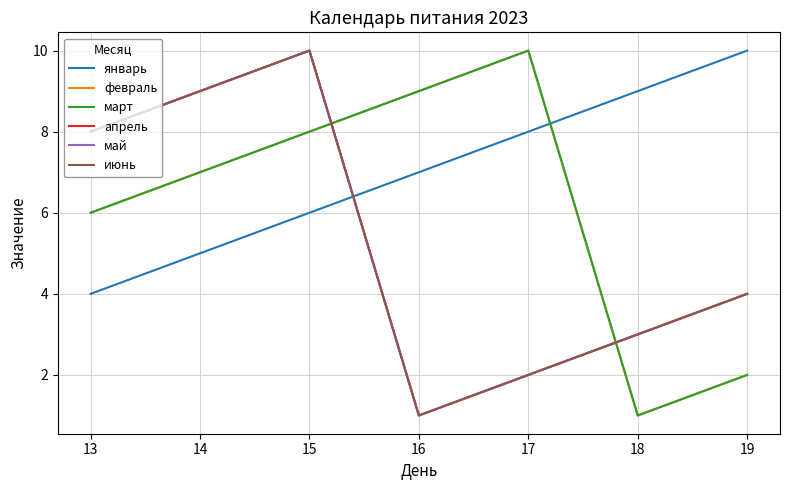

Which label corresponds to the smallest value in the chart?

18